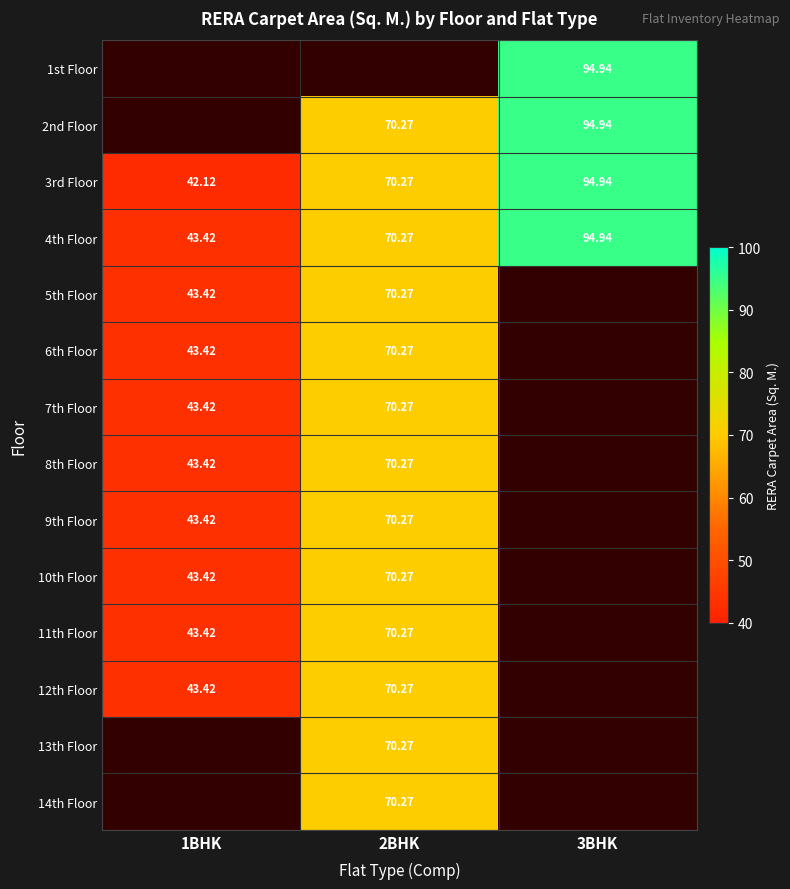

Rank the series by their maximum value, from lowest to highest.

5th Floor, 6th Floor, 7th Floor, 8th Floor, 9th Floor, 10th Floor, 11th Floor, 12th Floor, 13th Floor, 14th Floor, 1st Floor, 2nd Floor, 3rd Floor, 4th Floor